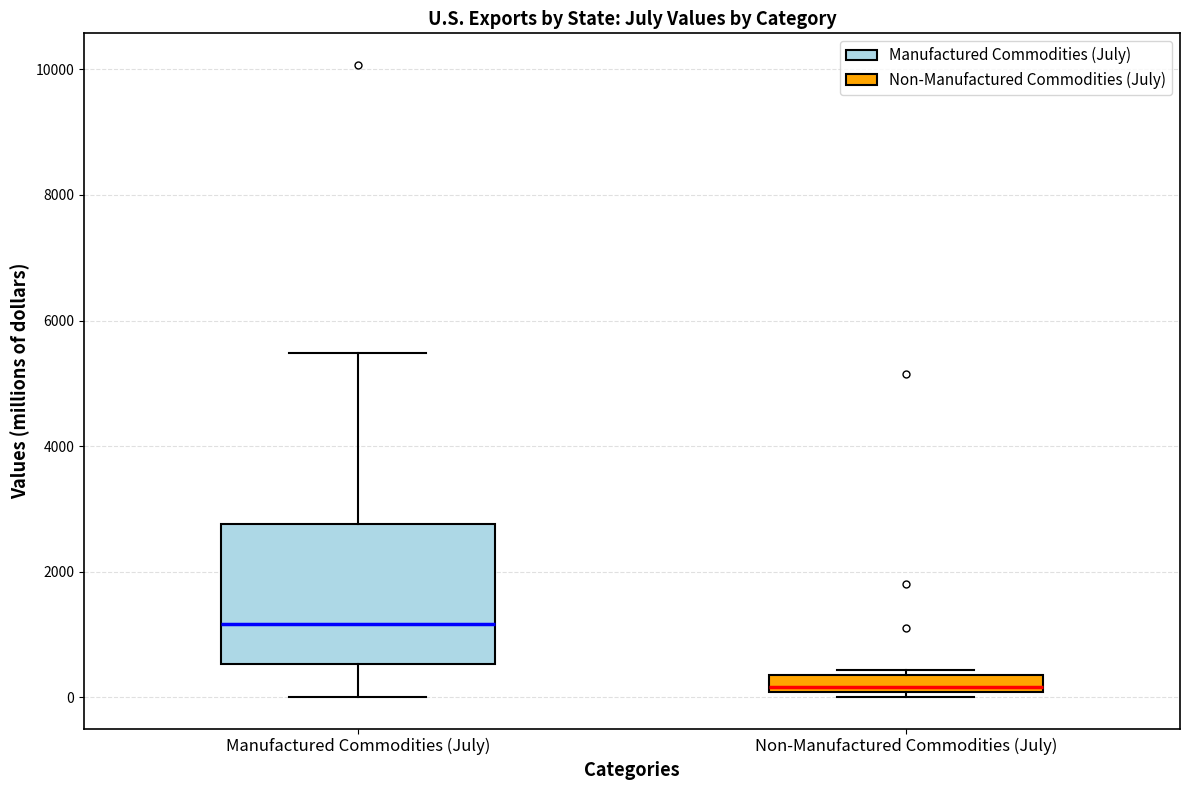

Which box is the tallest, from its lower edge to its upper edge?

Manufactured Commodities (July)